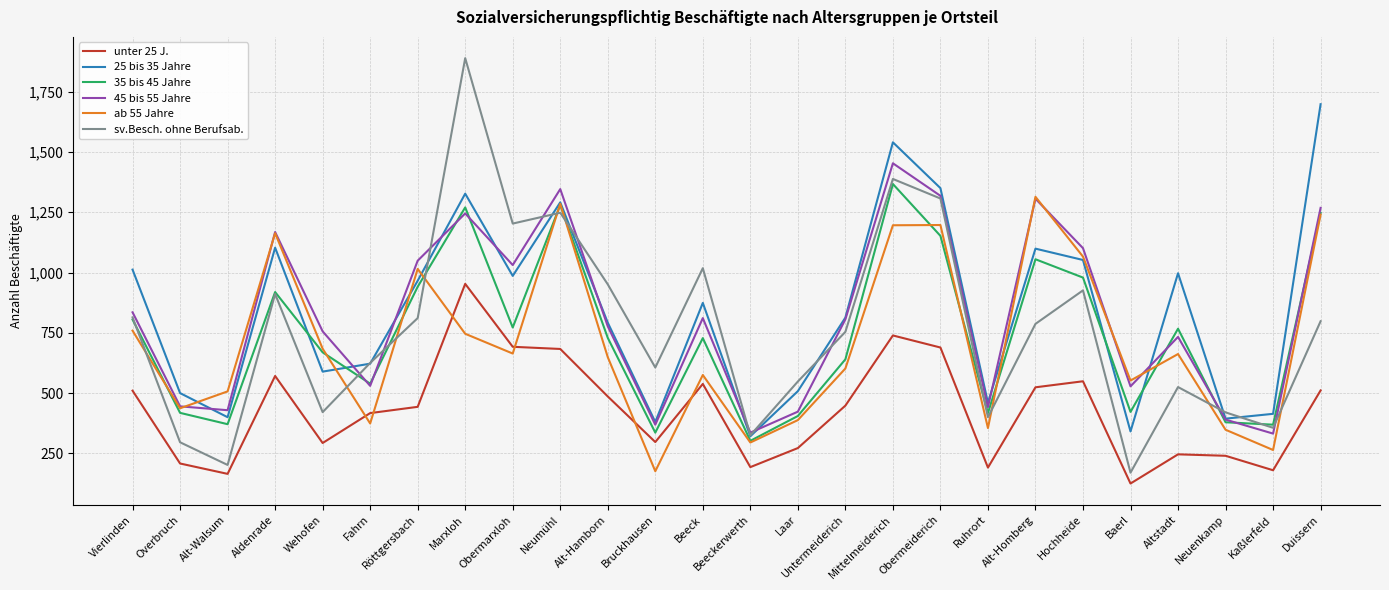

Between which two adjacent categories do sv.Besch. ohne Berufsab. and ab 55 Jahre first intersect?

Vierlinden and Overbruch